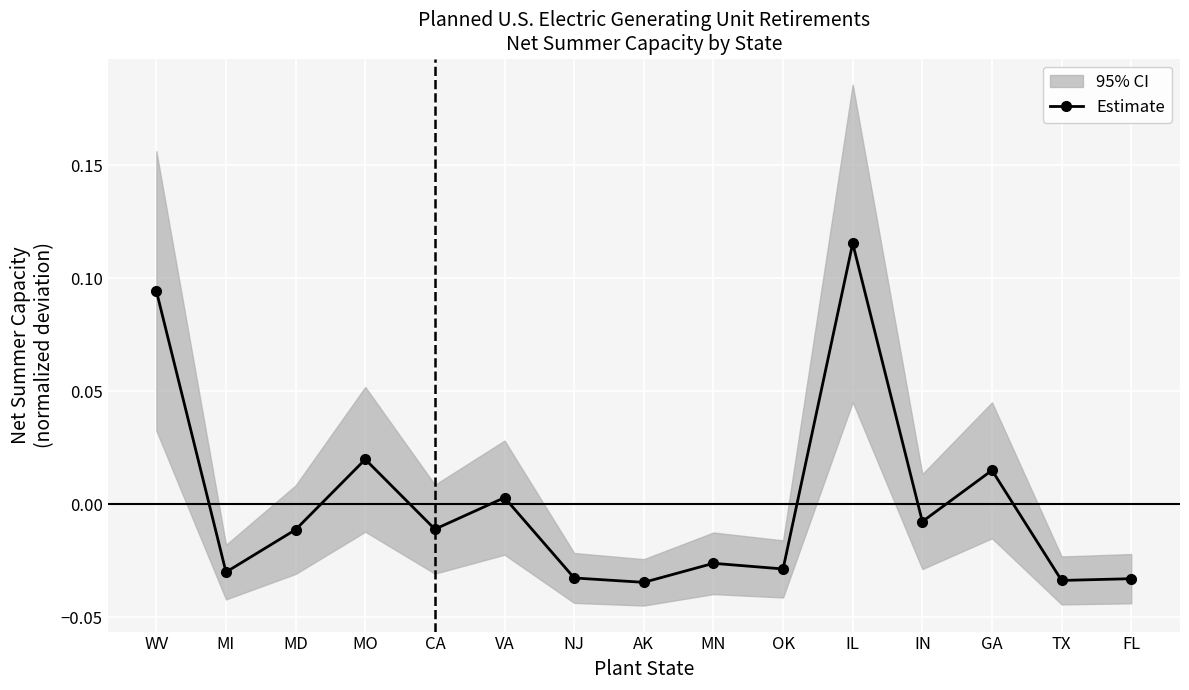

At which label does the data first exceed 0?

WV